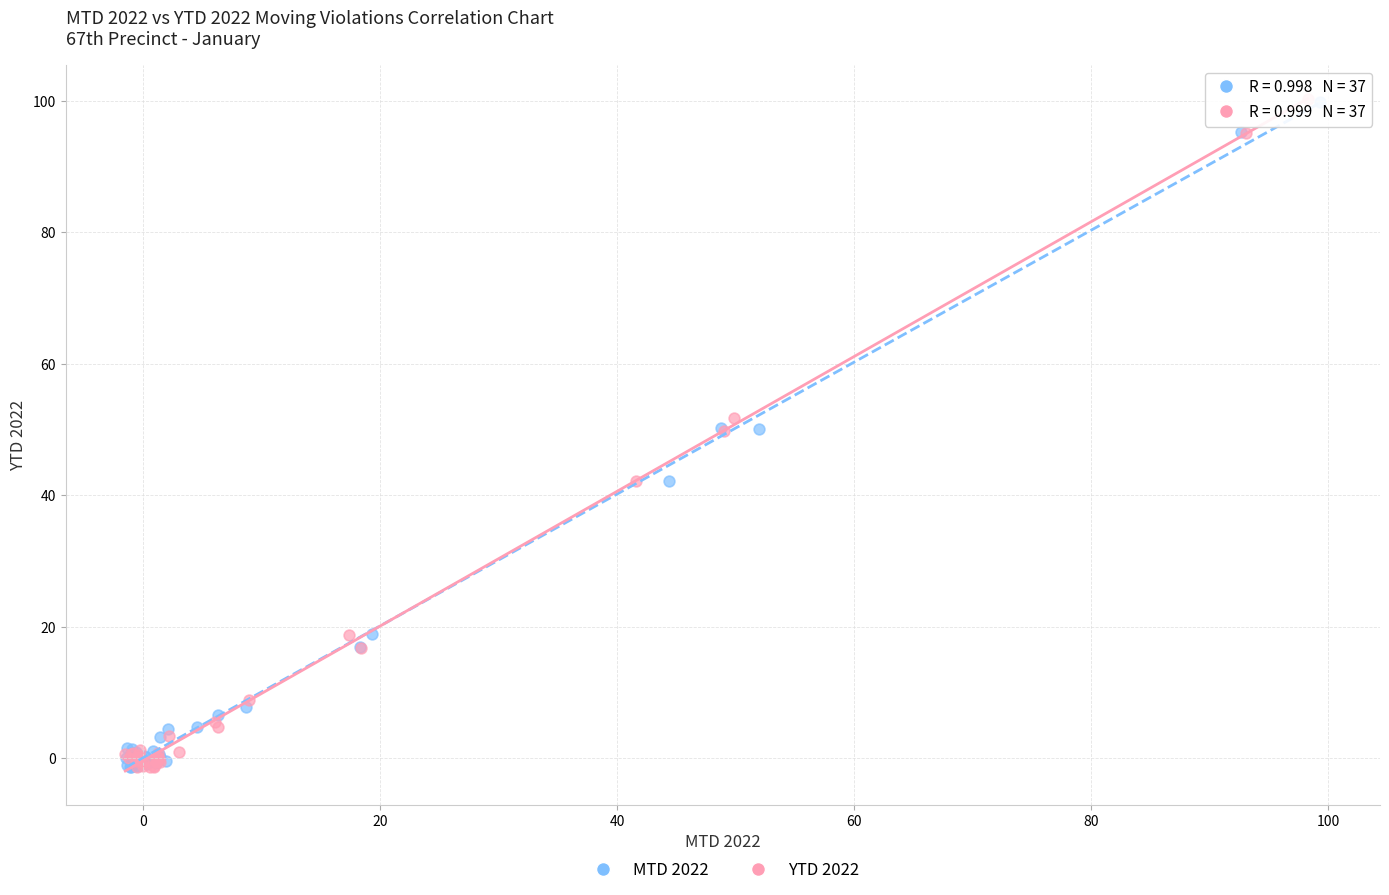

Which series has the largest Y range (max minus min)?

YTD 2022